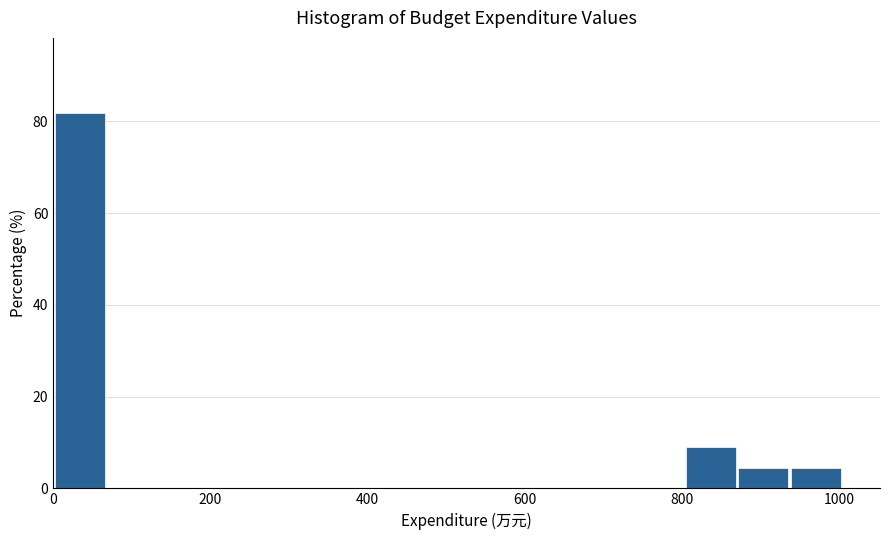

Read against the x-axis, roughly where is the centre of the tallest bar?

40